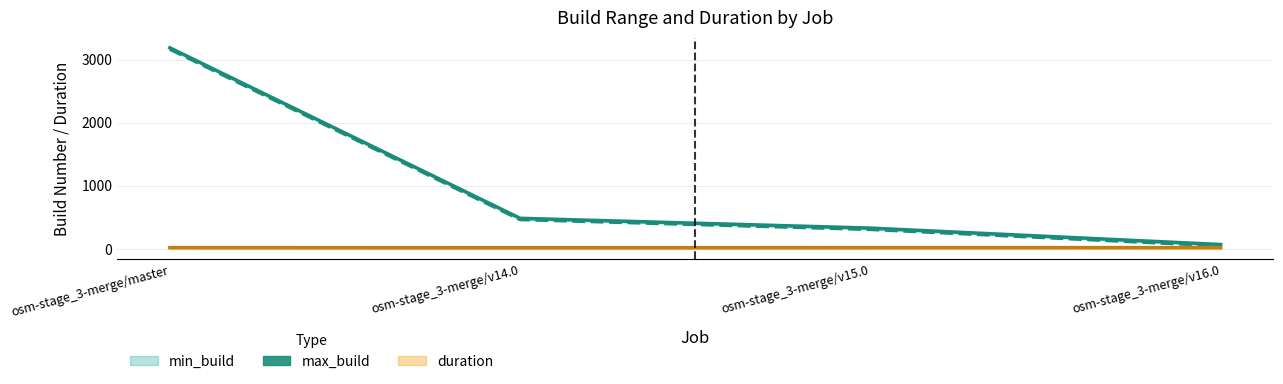

What value does the data have at osm-stage_3-merge/master, to the nearest 50?

3200